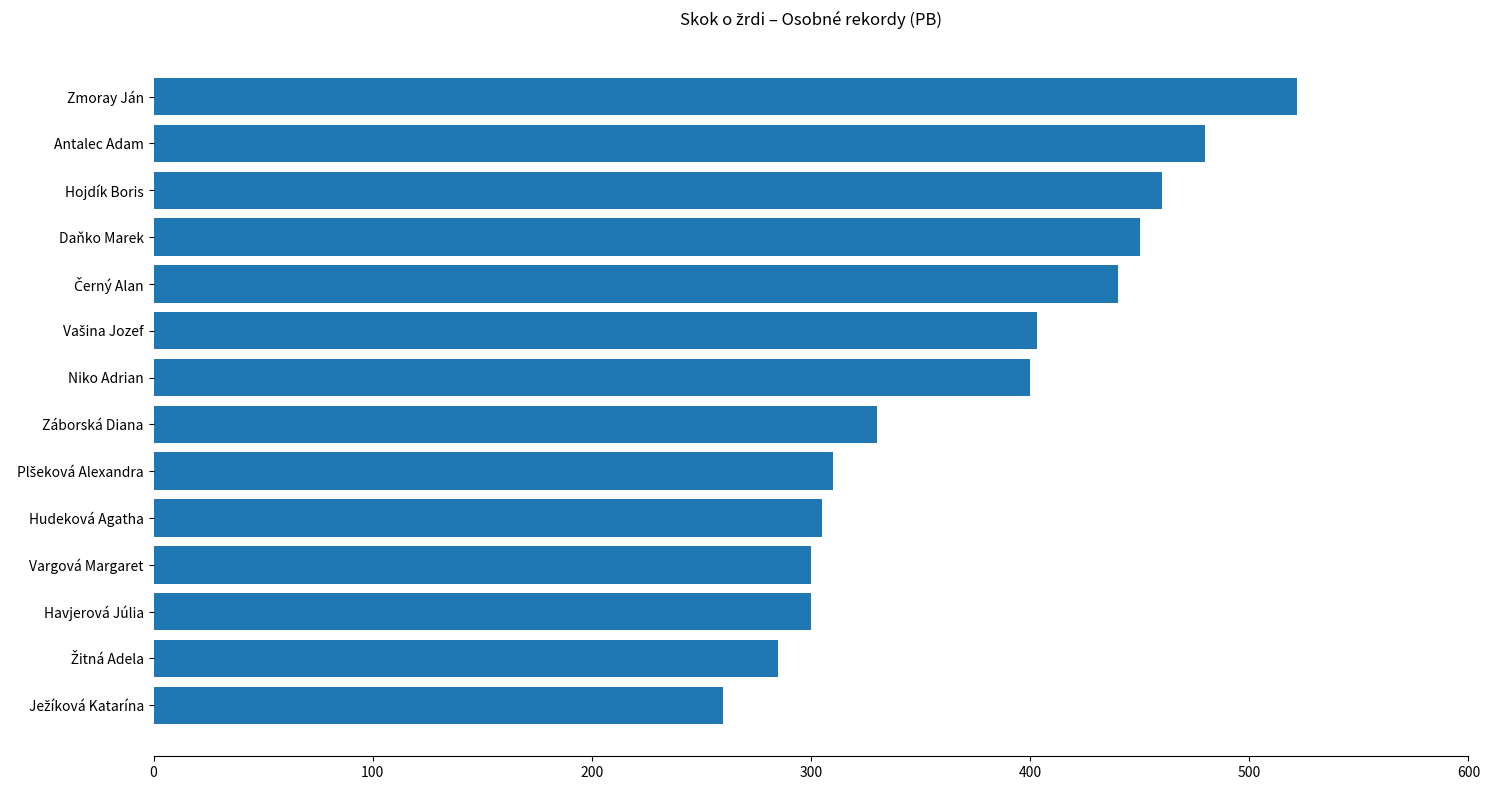

What is the ratio of the value at Havjerová Júlia to the value at Daňko Marek?

0.7